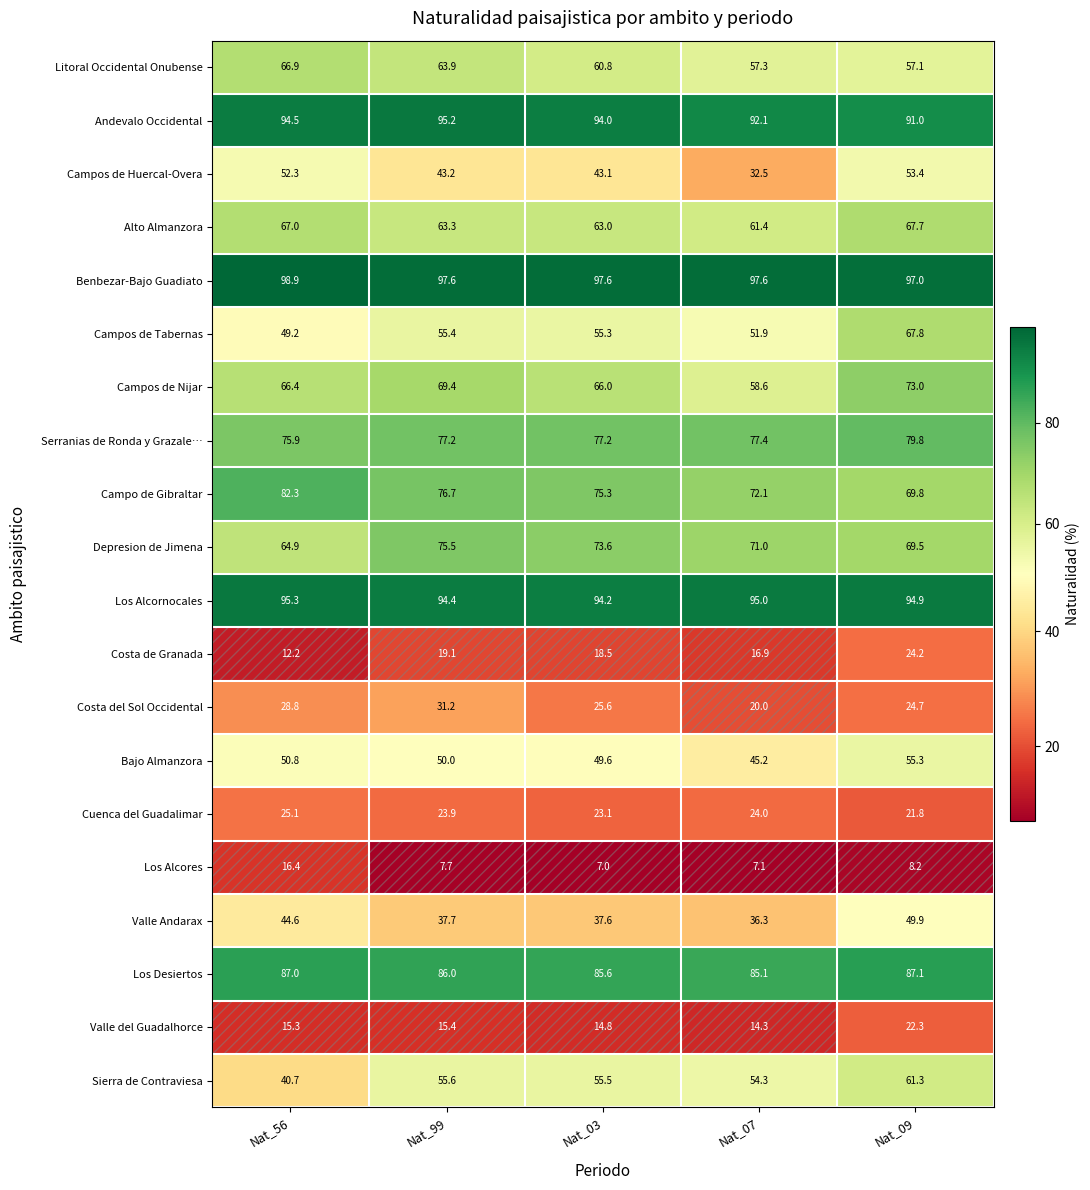

How many series are shown in this chart?

20